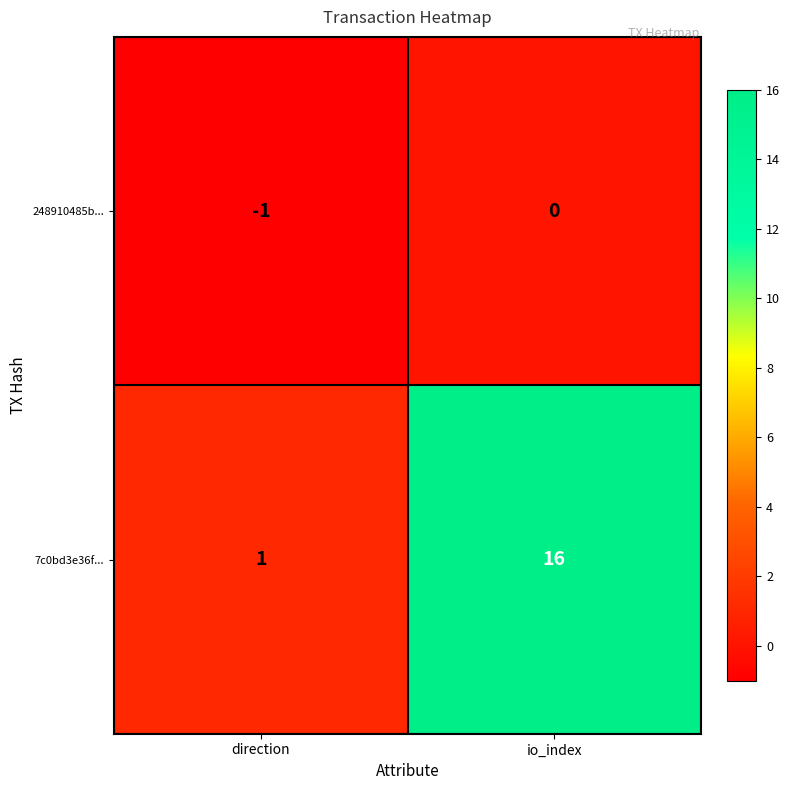

Which series has the largest range (max minus min)?

7c0bd3e36f...